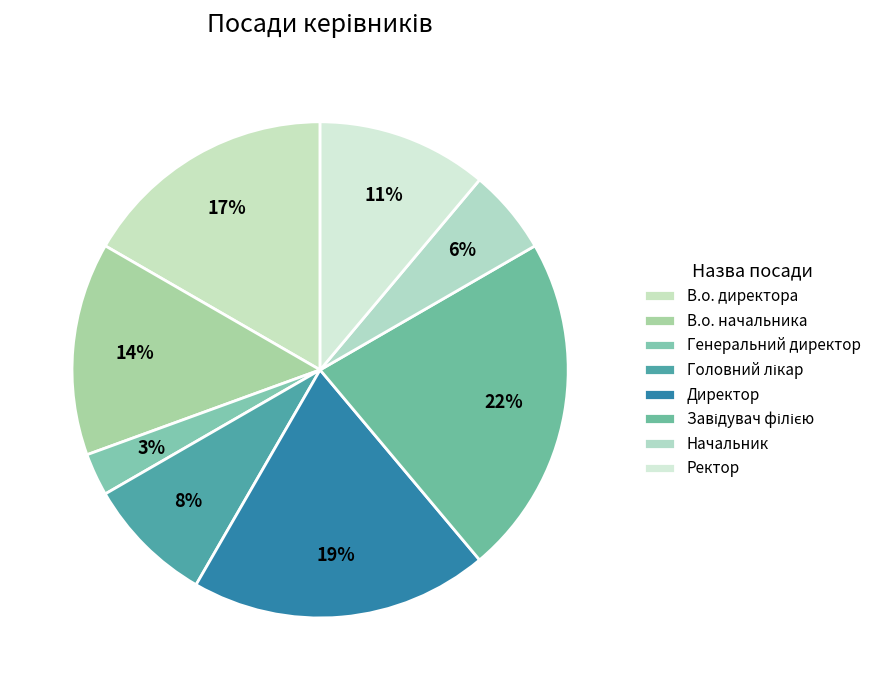

To the nearest percent, what portion does Директор represent?

19%